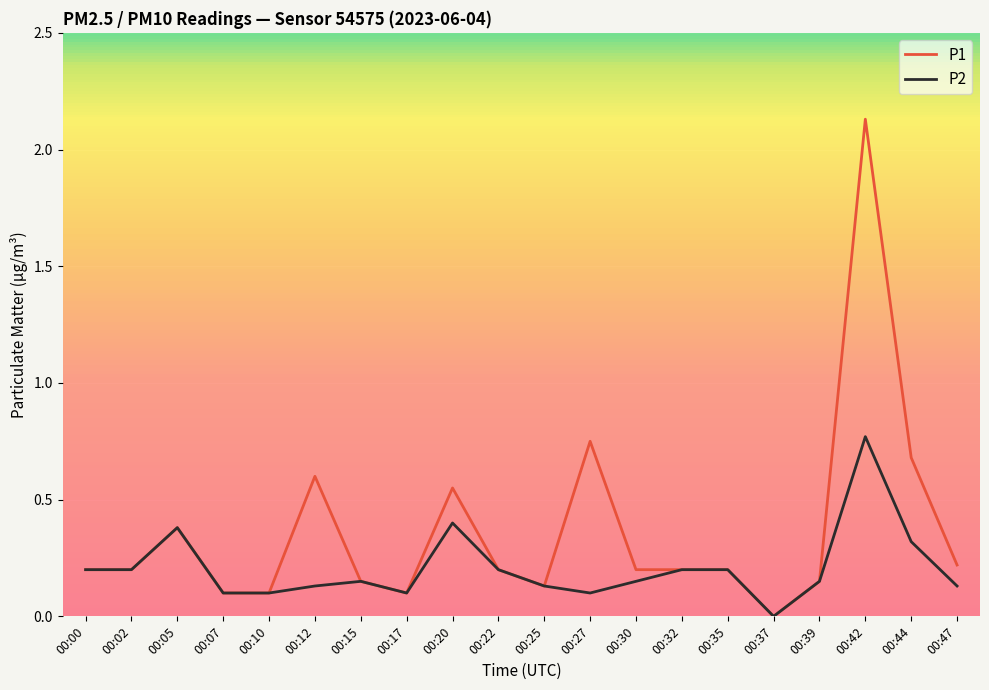

Rank the series by their maximum value, from lowest to highest.

P2, P1